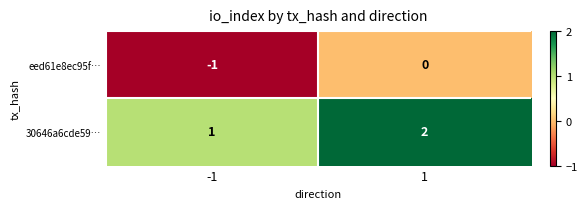

Reading right to left, extract all data points from this chart.

eed61e8ec95f…: 1=0	-1=-1
30646a6cde59…: 1=2	-1=1